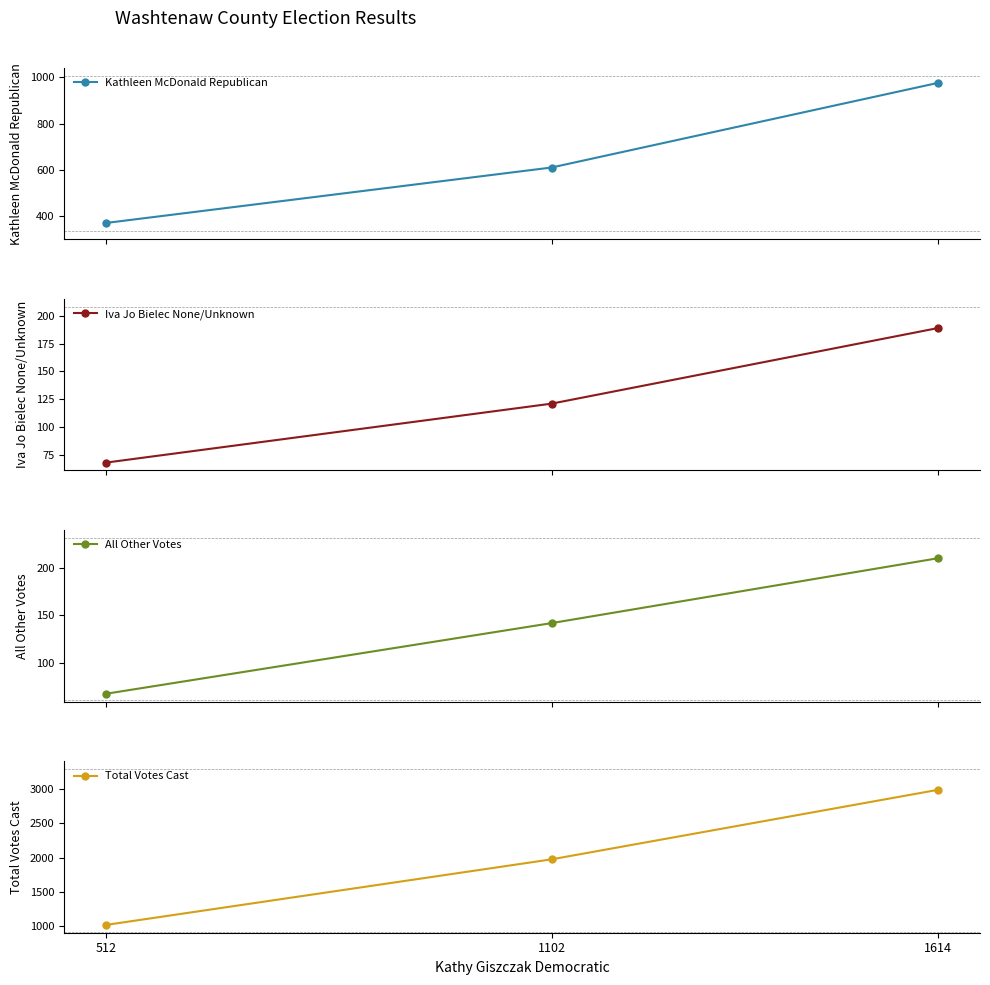

Rank the series at 512 from highest to lowest value.

Total Votes Cast, Kathleen McDonald Republican, Iva Jo Bielec None/Unknown, All Other Votes